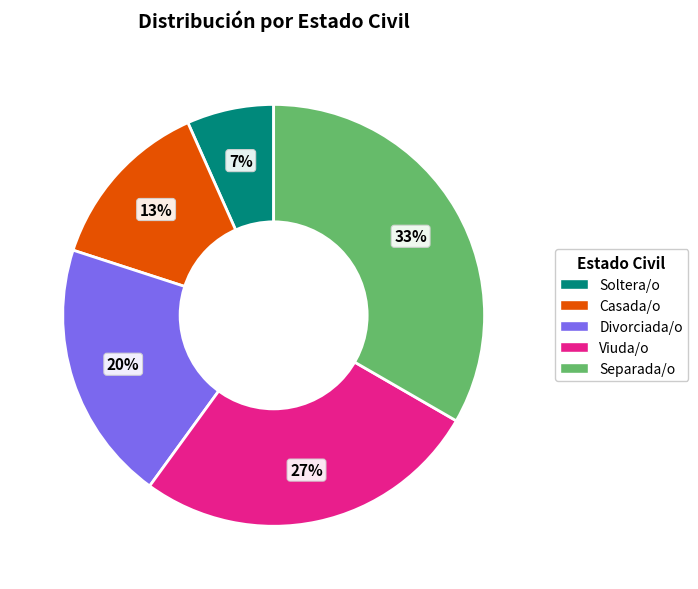

Which category has the biggest portion of the pie?

Separada/o